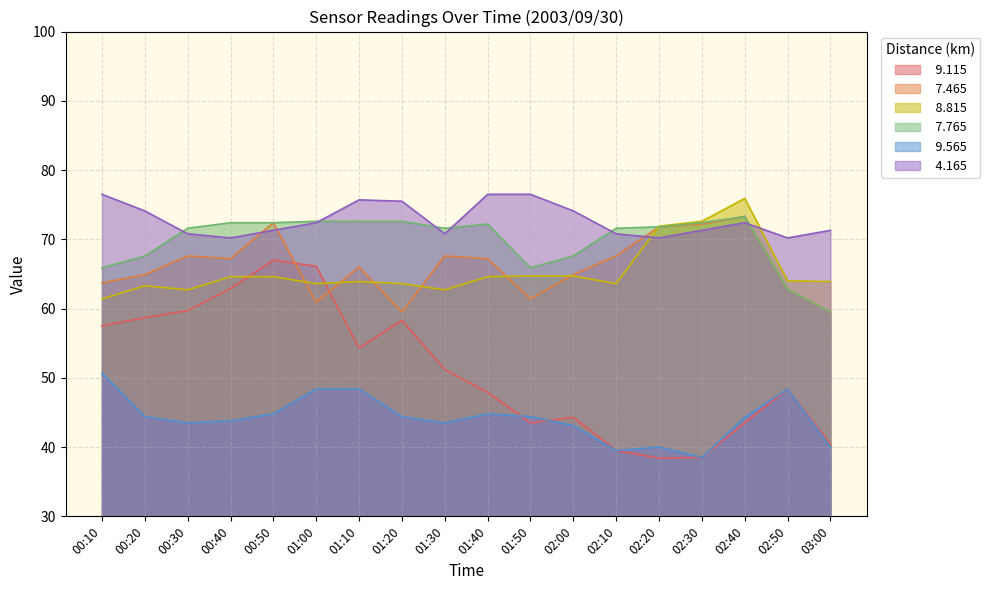

In   9.115, how many points are lower than both neighbors (excluding endpoints)?

3